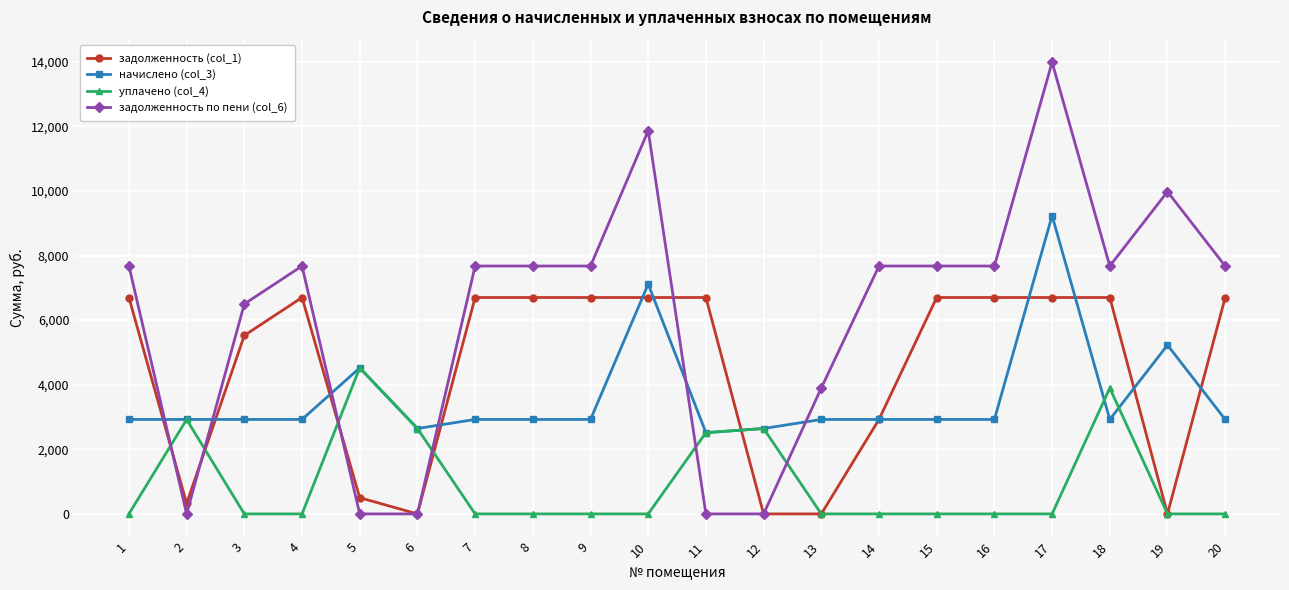

Rank the series by their average value, from lowest to highest.

уплачено (col_4), начислено (col_3), задолженность (col_1), задолженность по пени (col_6)